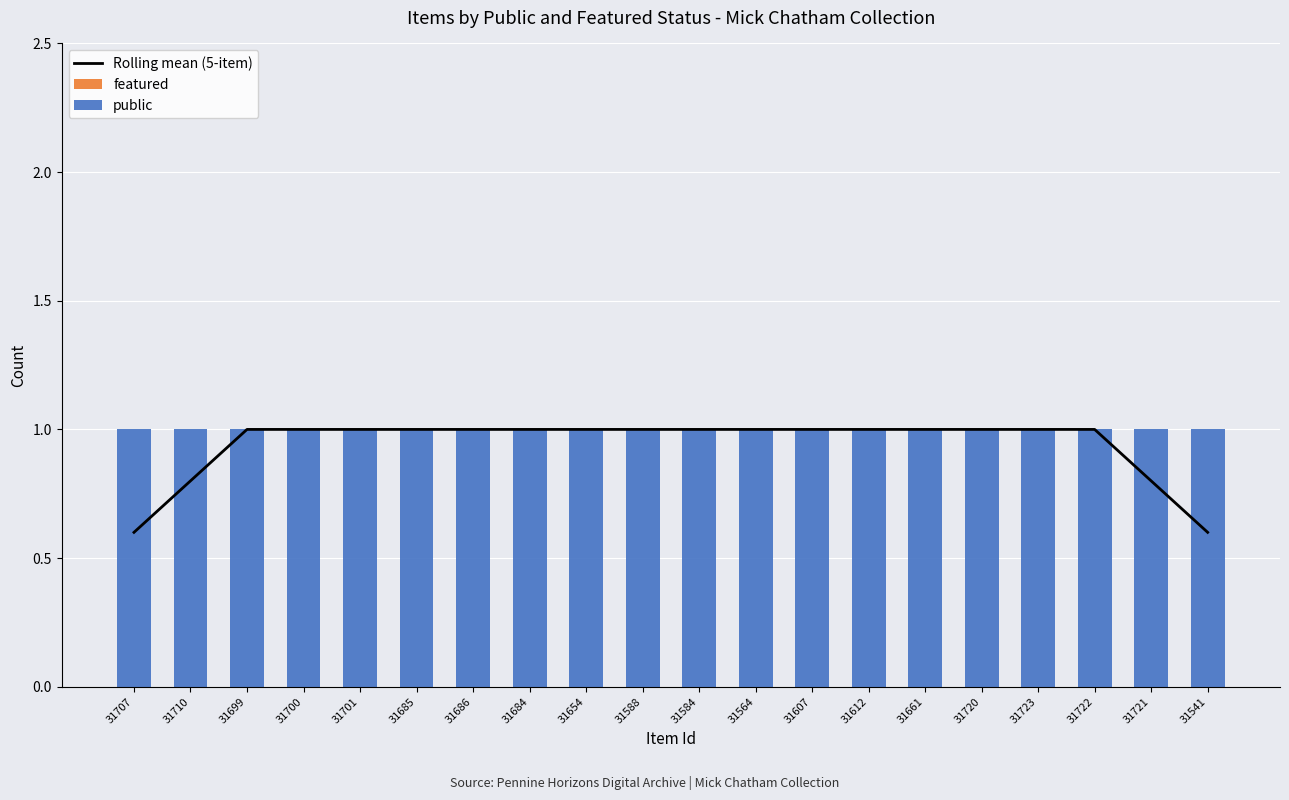

Between 31654 and 31720, which is larger?

31654